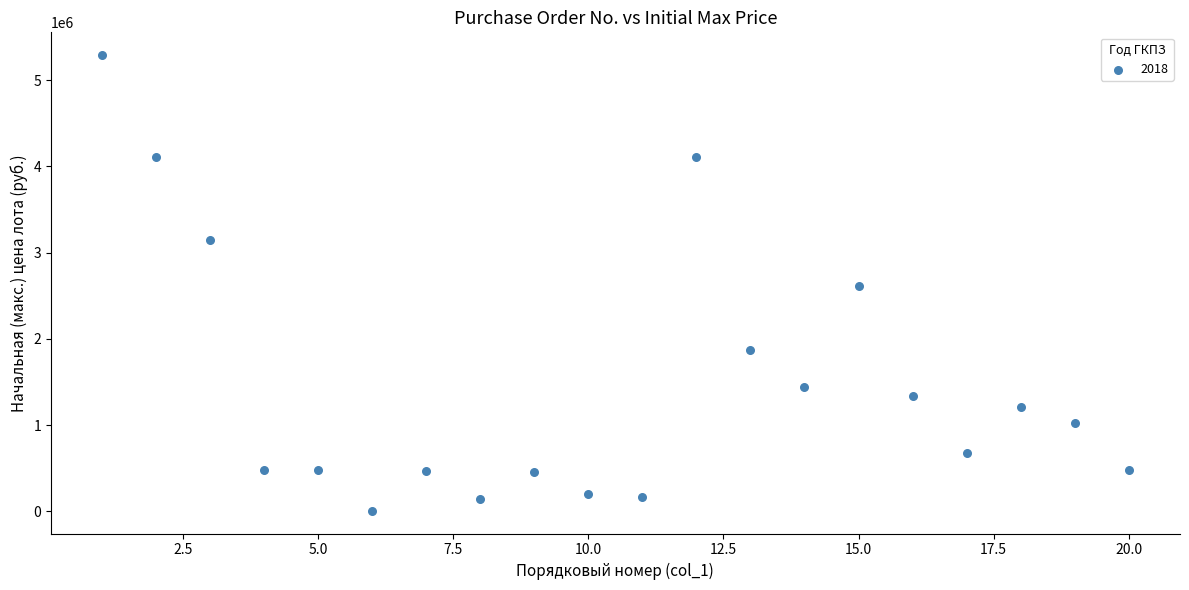

What is the range of X values (max minus min)?

19.0